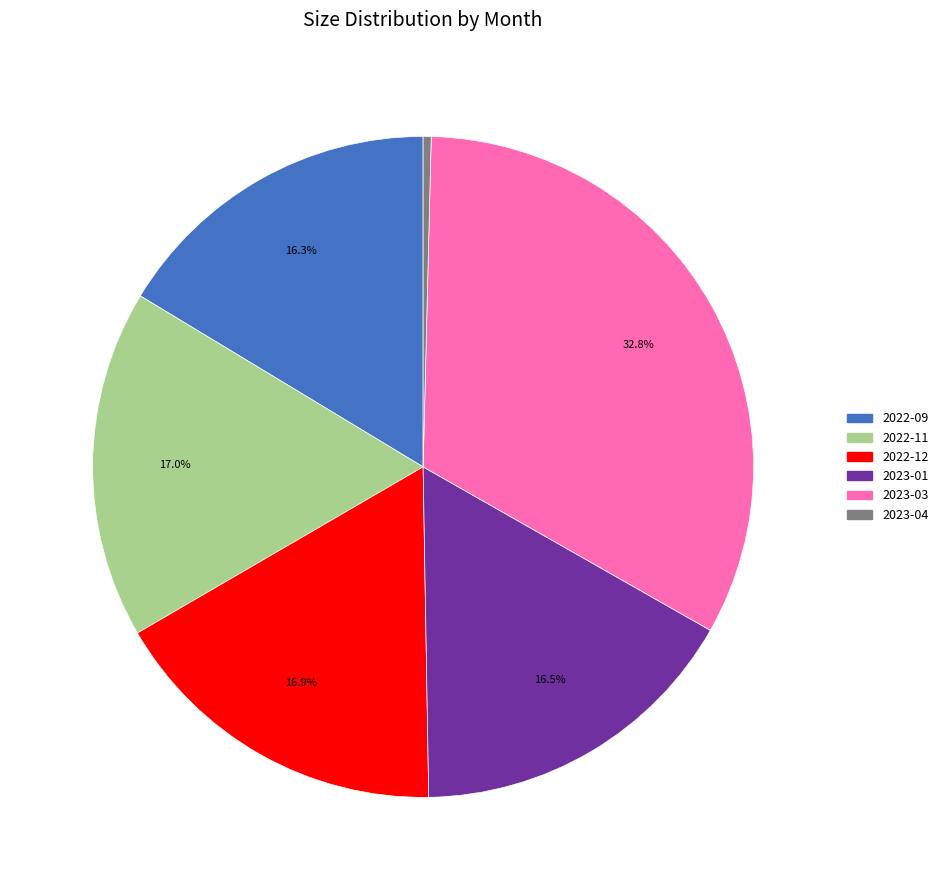

Is there a majority slice in this chart?

No